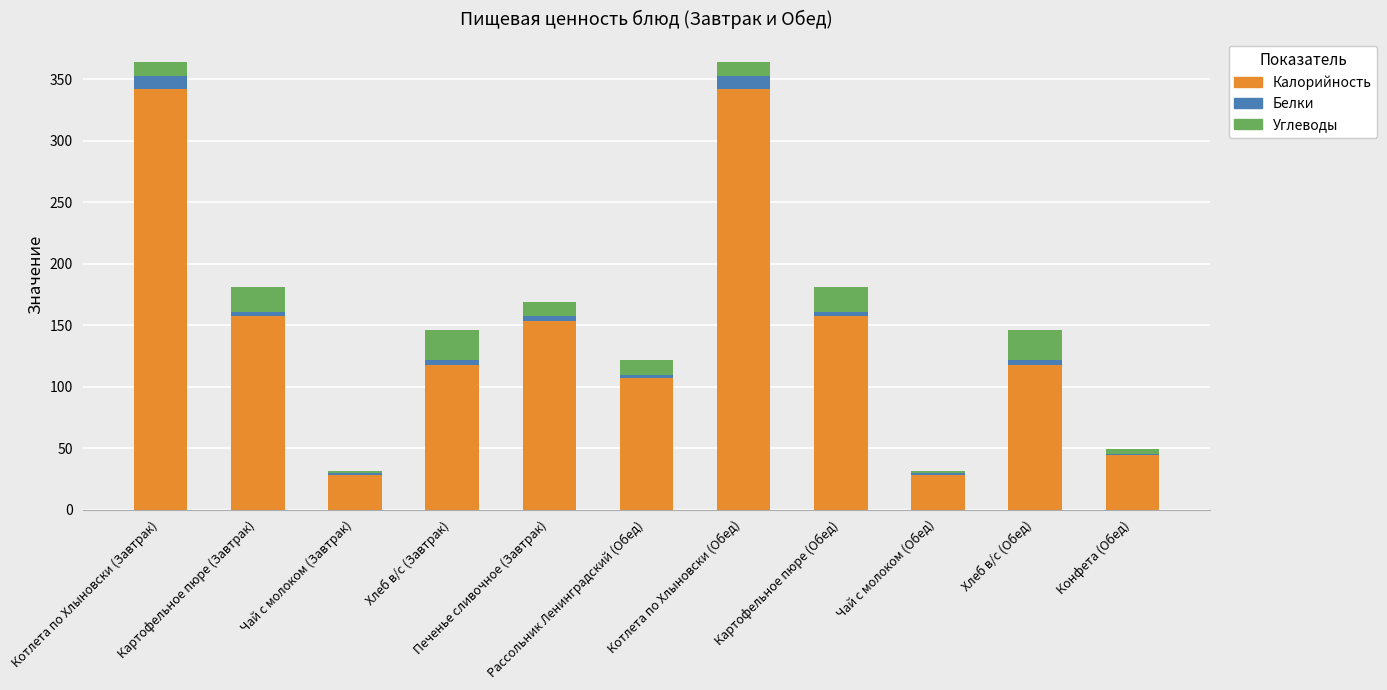

What is the maximum value for Калорийность?

342.0